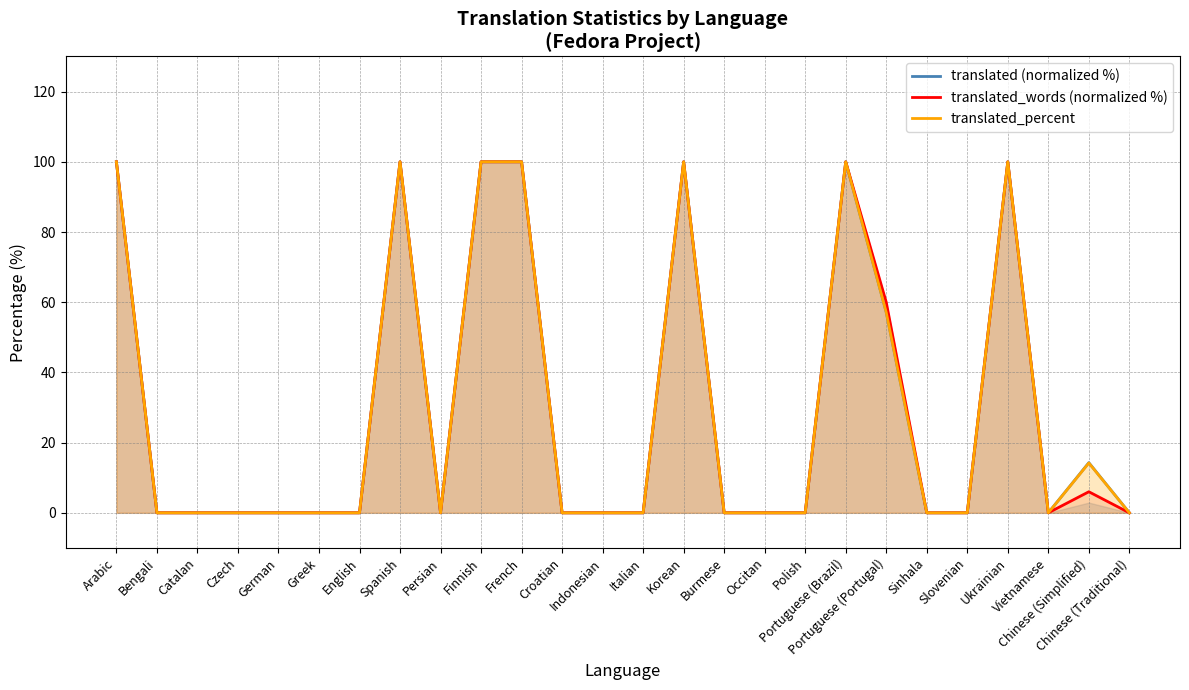

What is the highest value of the translated (normalized %) series?

100.0